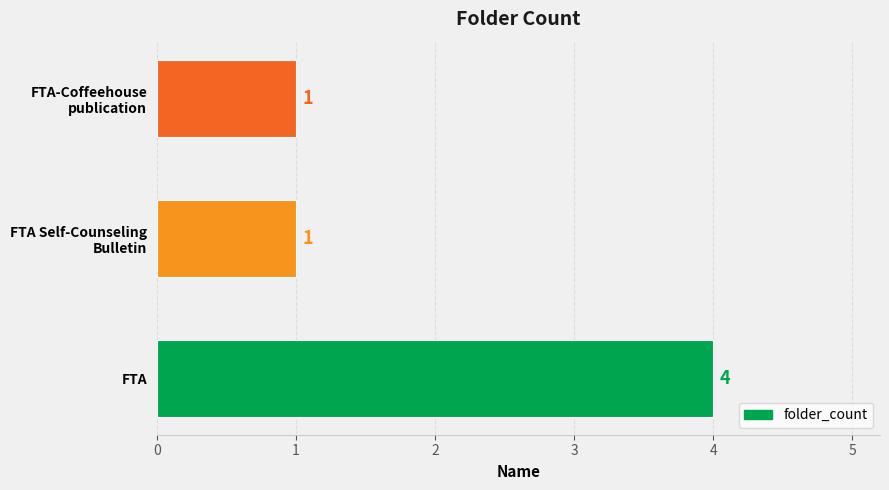

Which label corresponds to the largest value in the chart?

FTA